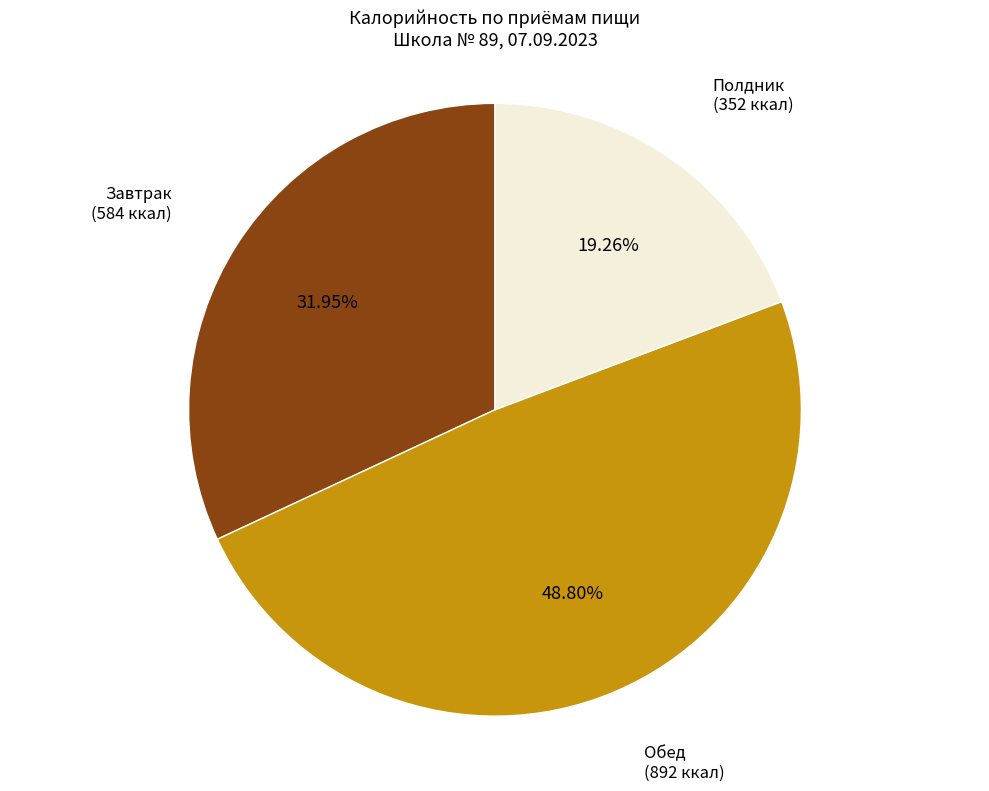

Is there a majority slice in this chart?

No